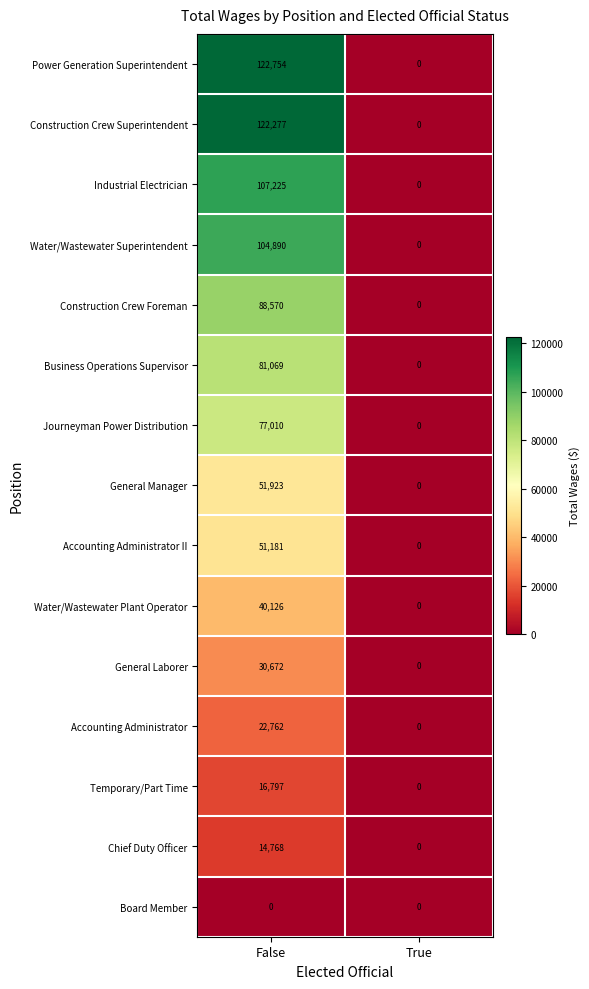

The Accounting Administrator series shows 22762 at False. True or false?

True